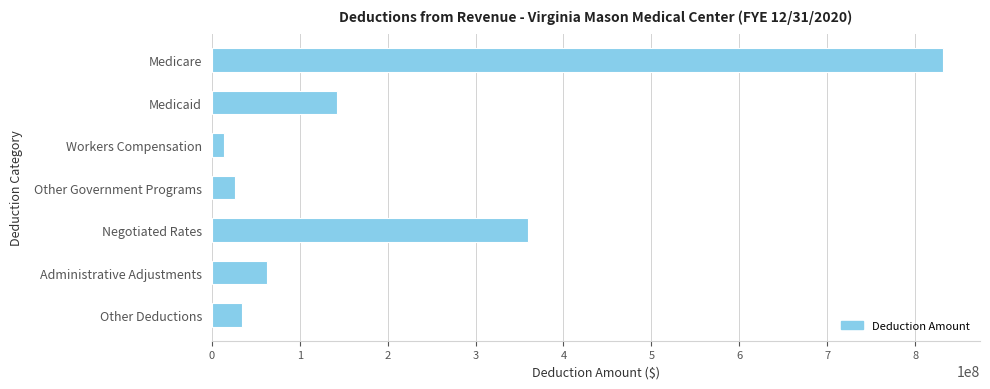

Does the chart contain stacked bars?

No